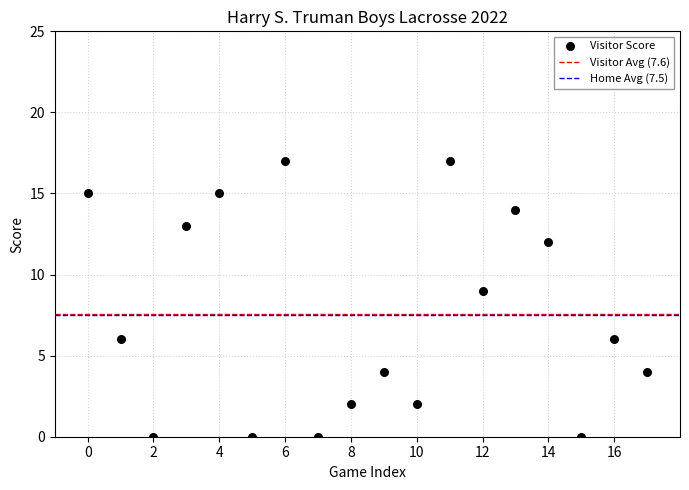

What Y value in the scatter plot is closest to 8?

9